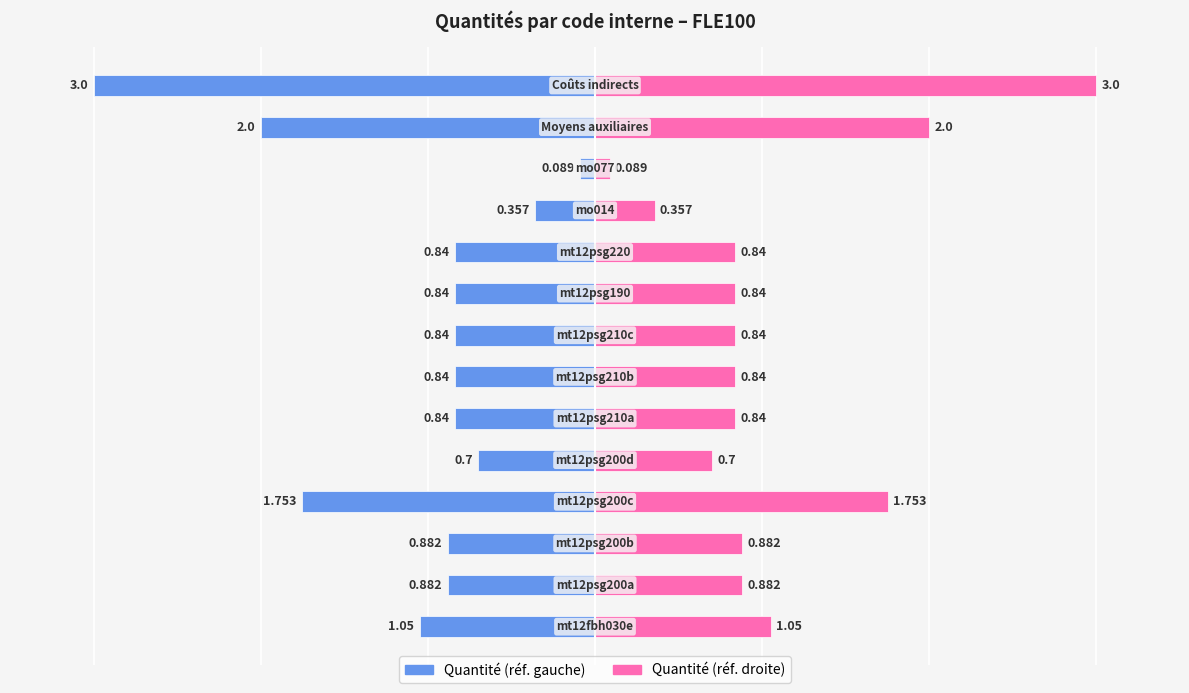

What is the sum of the Quantité (droite) values at 0 and 11?

1.1